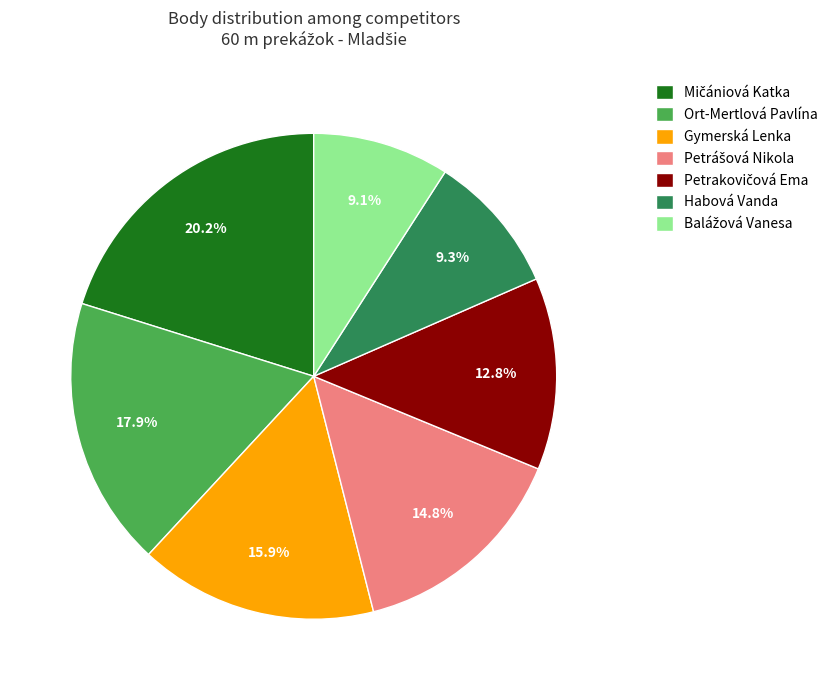

Which has a higher value, Gymerská Lenka or Ort-Mertlová Pavlína?

Ort-Mertlová Pavlína